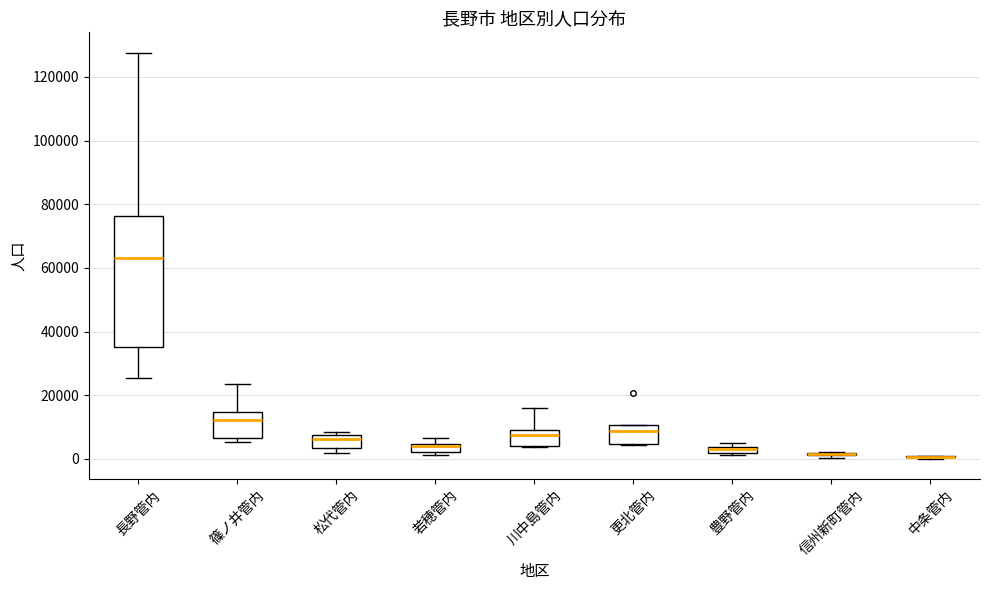

Where is the lower edge of the box for 更北管内 on the y-axis? The values are not printed on the chart, so give them approximately, as read against the axis.

4000